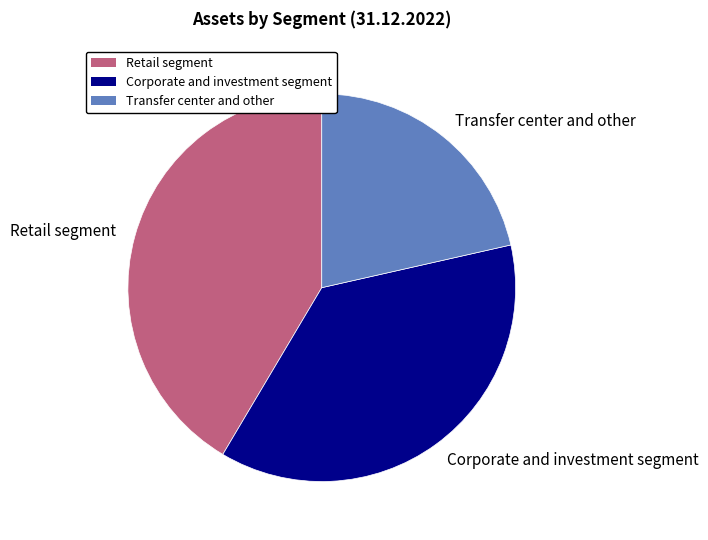

Is there any slice that represents more than half of the pie?

No